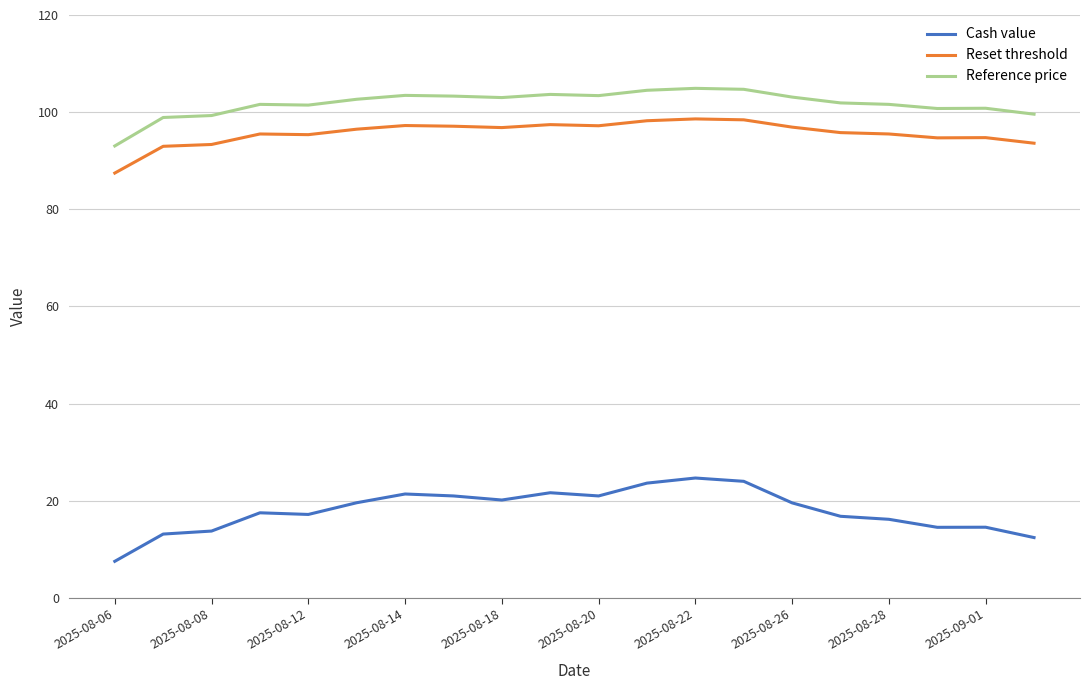

Which series has the largest total across all categories?

Reference price